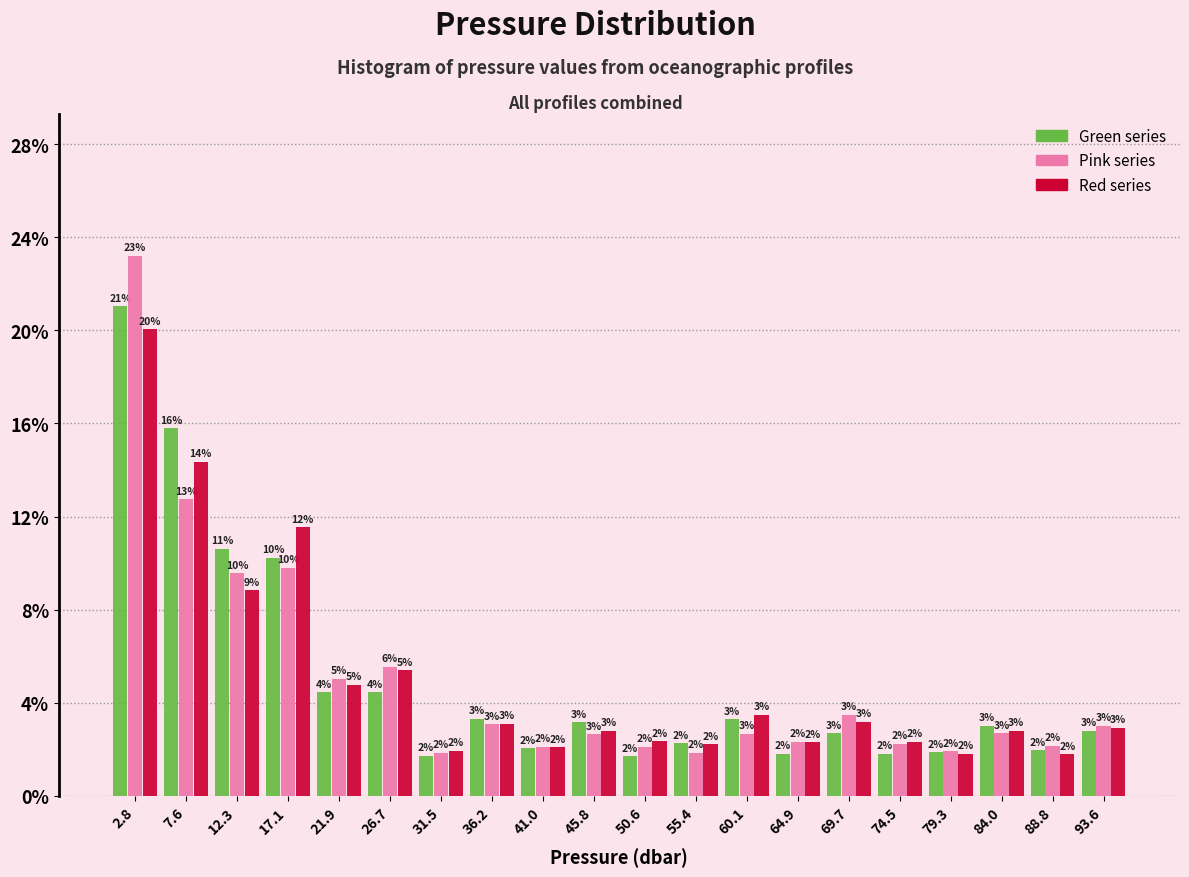

In the Red series series, which range on the x-axis has the tallest bar?

0.5 to 5.0